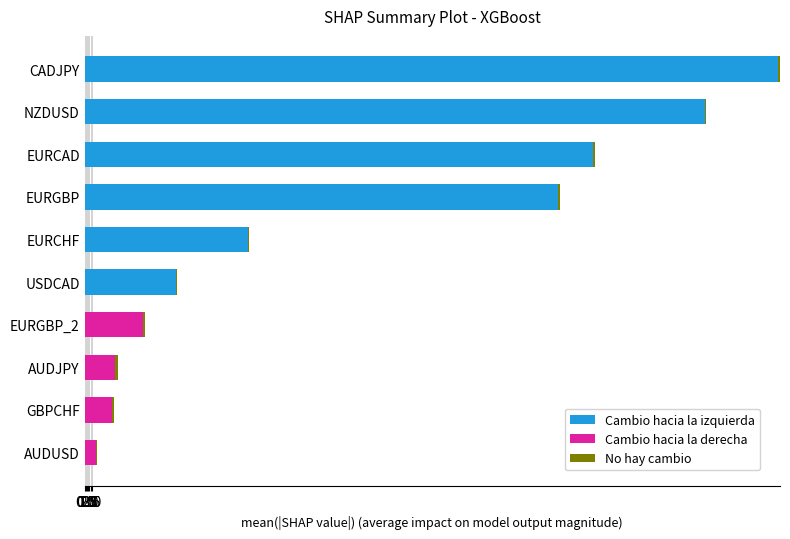

The value of Cambio hacia la izquierda at CADJPY is 478.0. True or false?

False